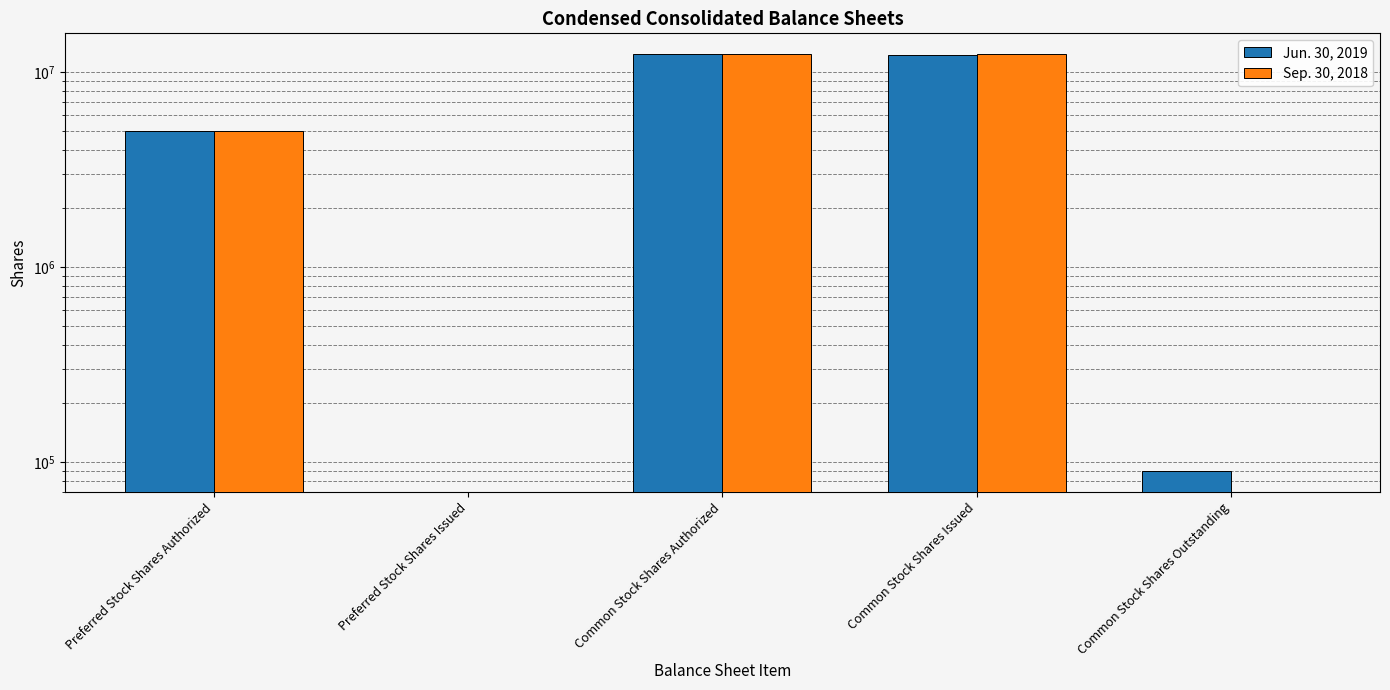

How many data points in Jun. 30, 2019 are less than 5000000?

2